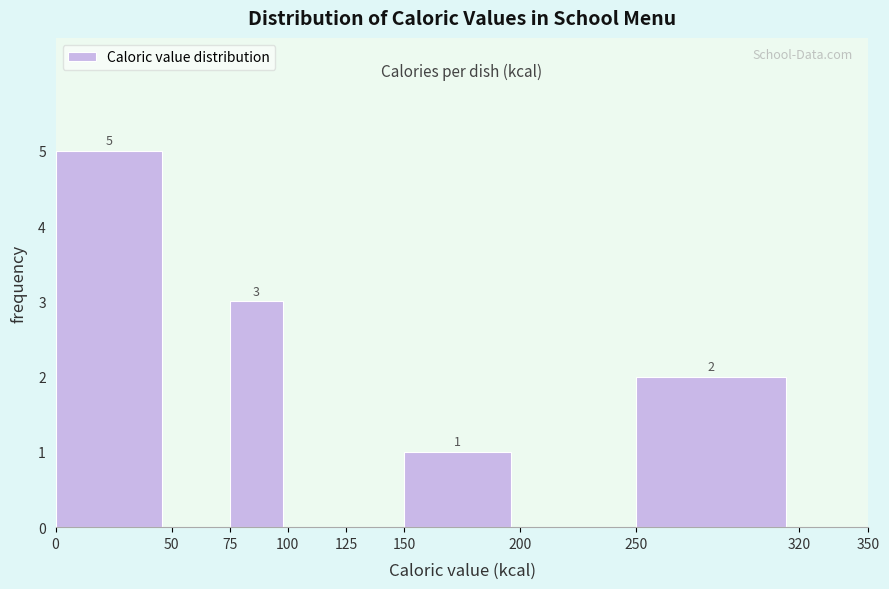

Over which range of the x-axis is the bar tallest?

0 to 50